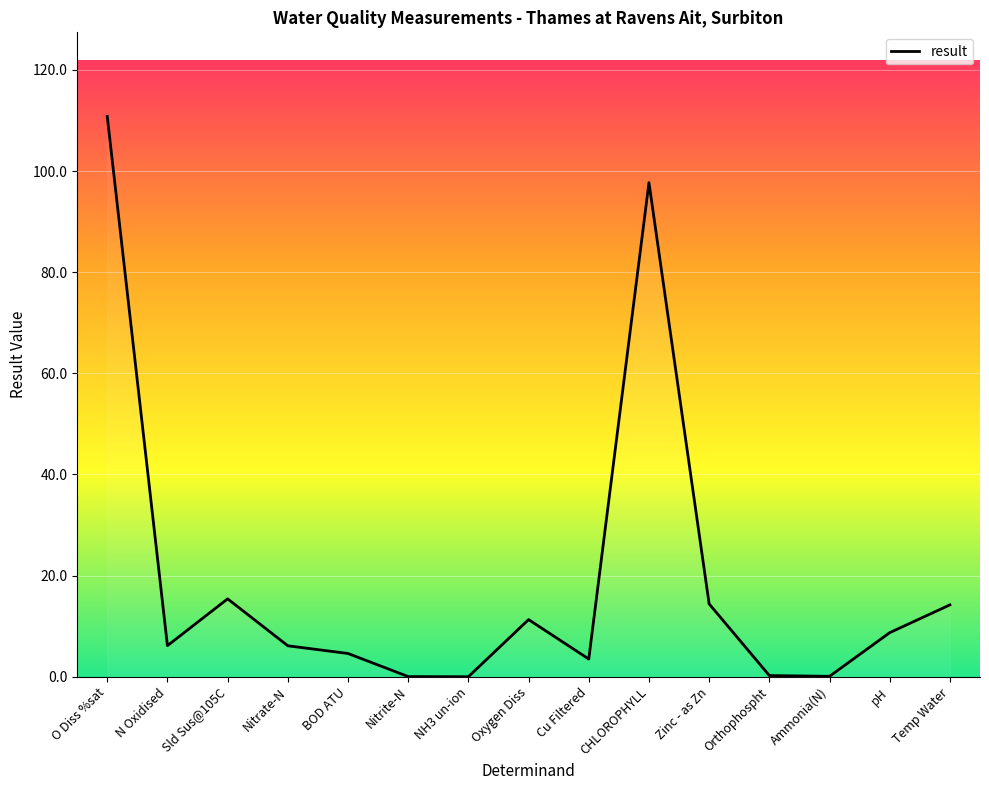

Where is the first local maximum?

Sld Sus@105C